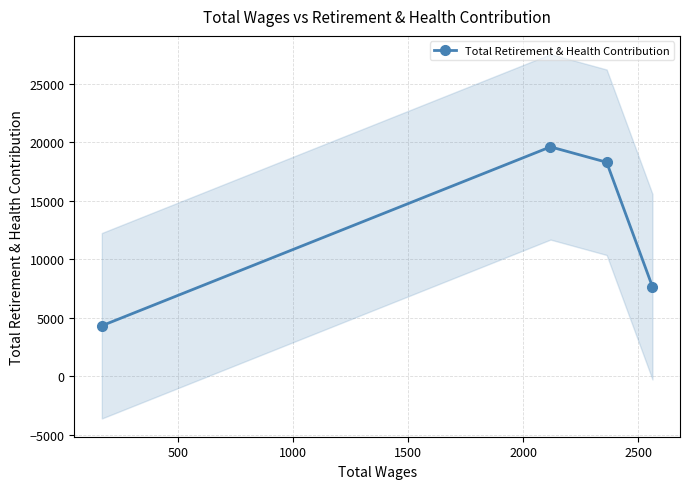

What is the value of the Total Retirement & Health Contribution point at the 1st from the left?

4298